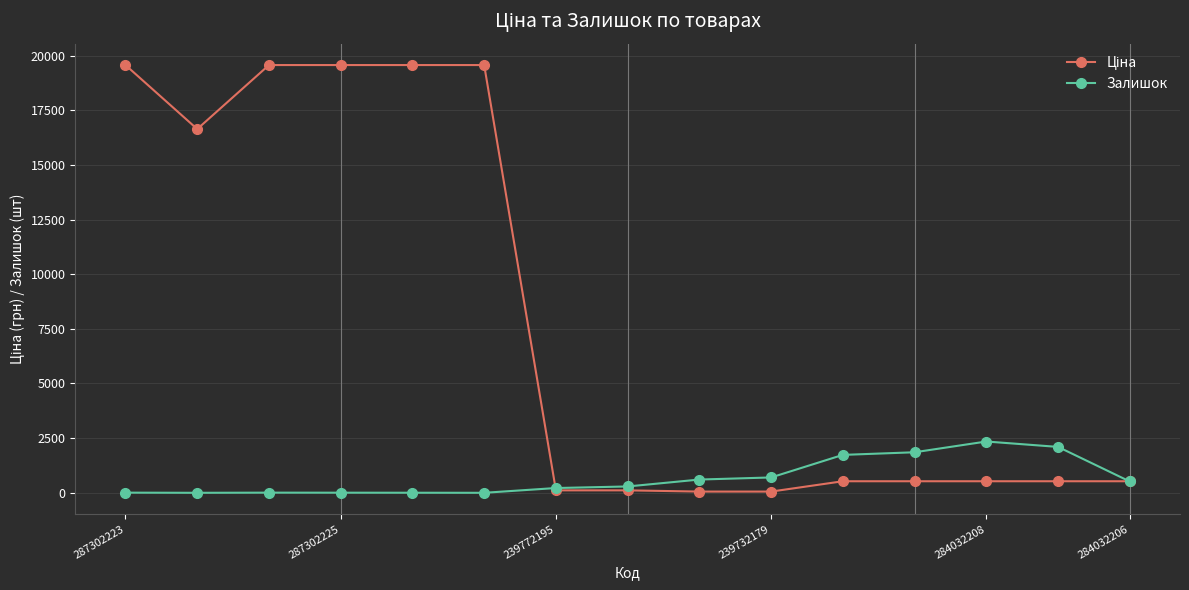

True or false: Залишок has more than 0 points higher than both neighbors.

True